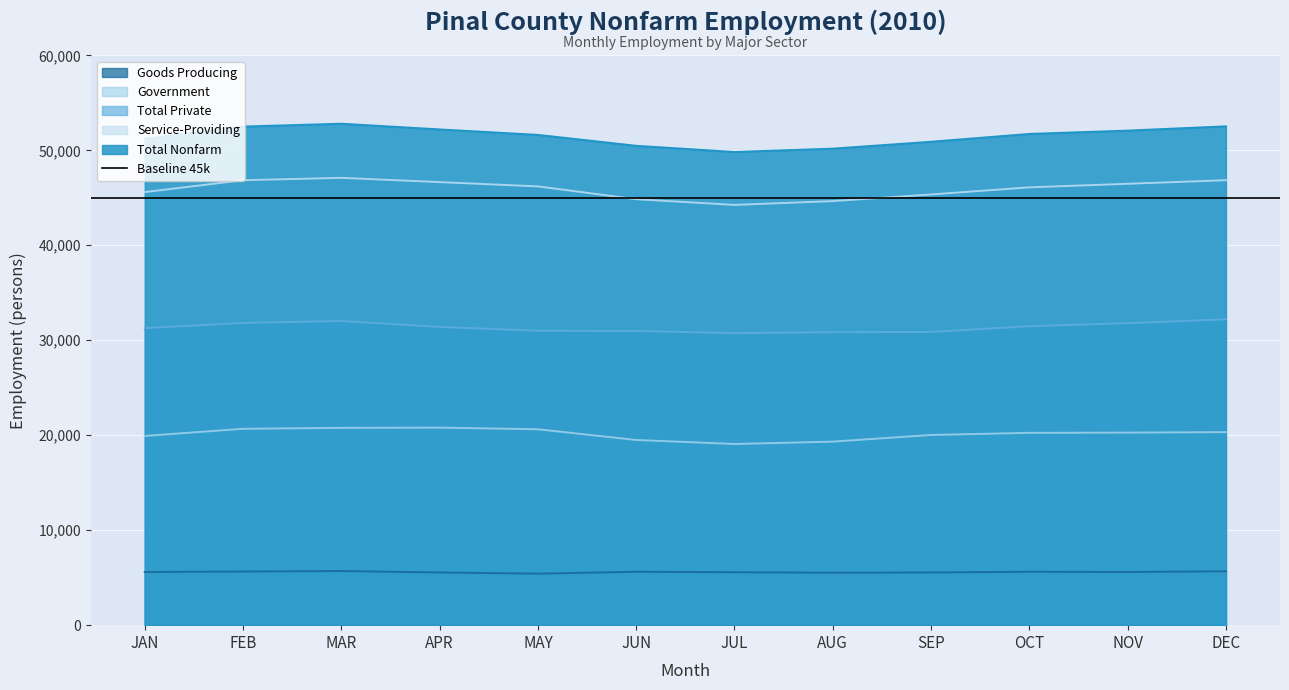

Which series changed the most between JAN and FEB?

Total Nonfarm